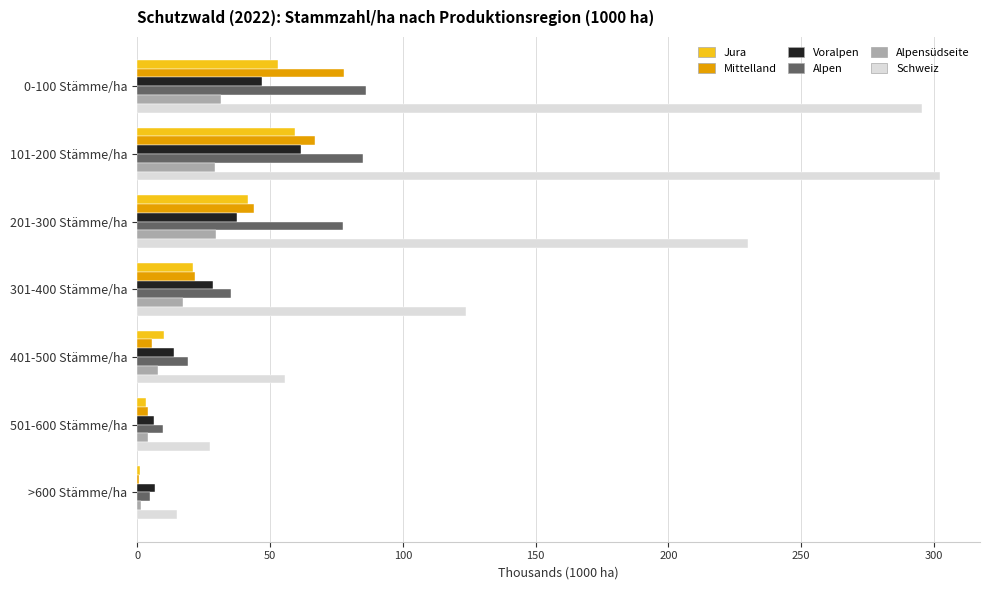

Which series has the largest range (max minus min)?

Schweiz